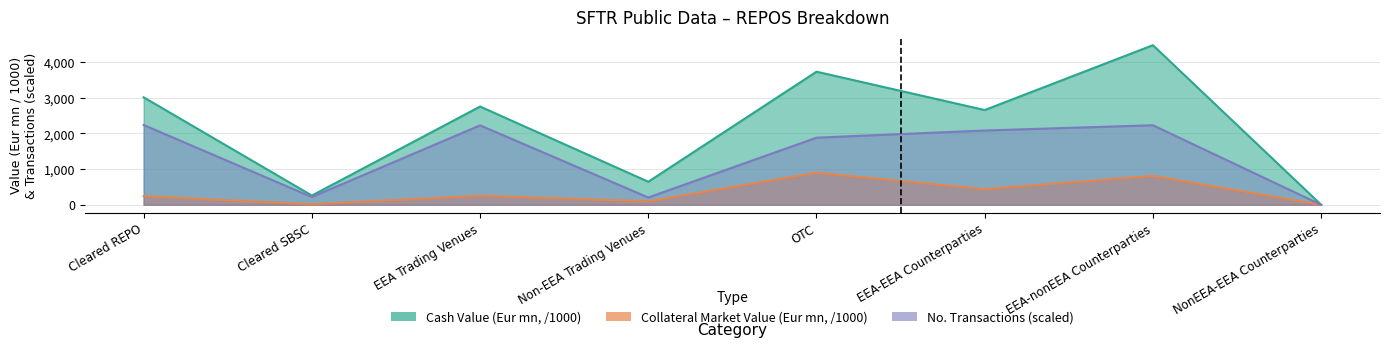

Which series has the largest range (max minus min)?

Cash Value (Eur mn)